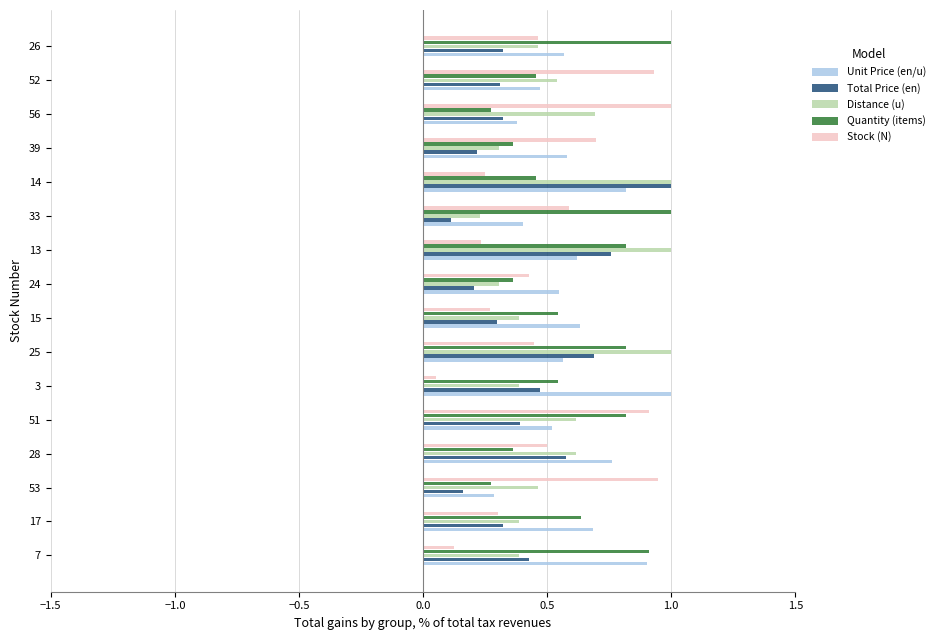

True or false: Distance (u) has a value of 0.1 at 24.

False